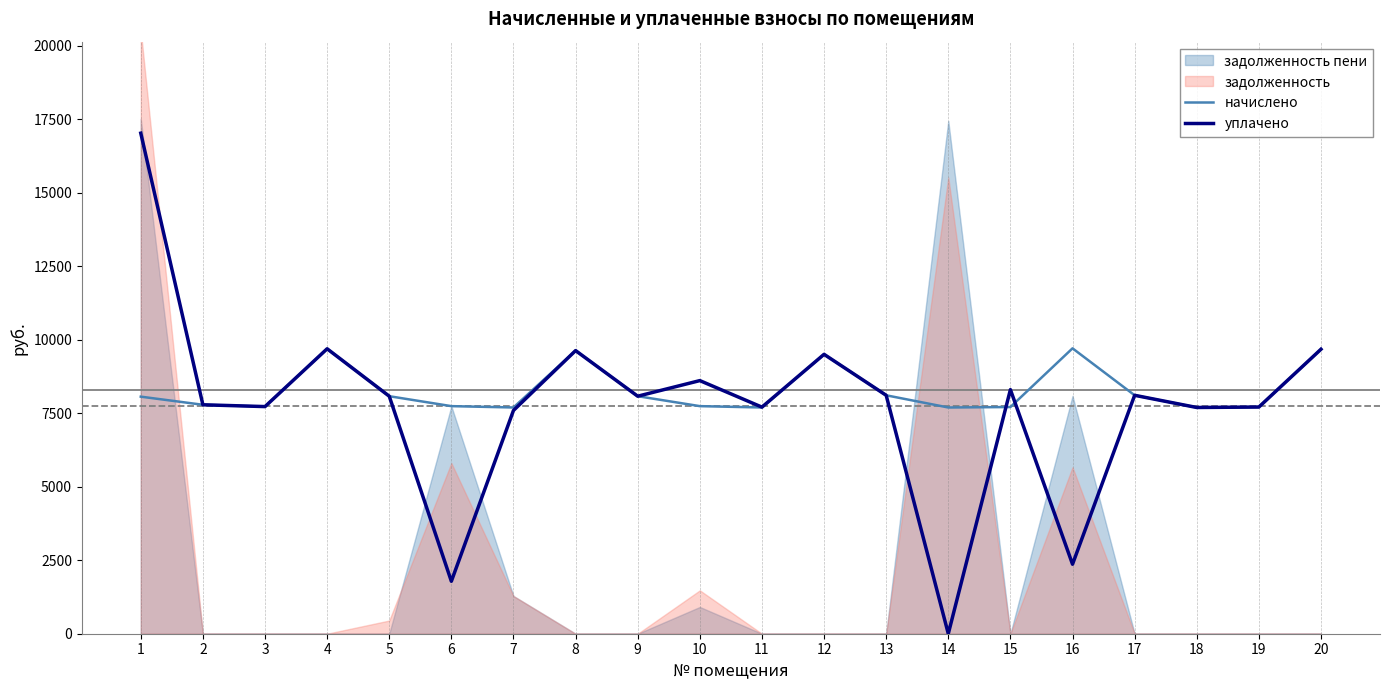

What is the difference between the second highest and second lowest values in the уплачено series?

7908.0